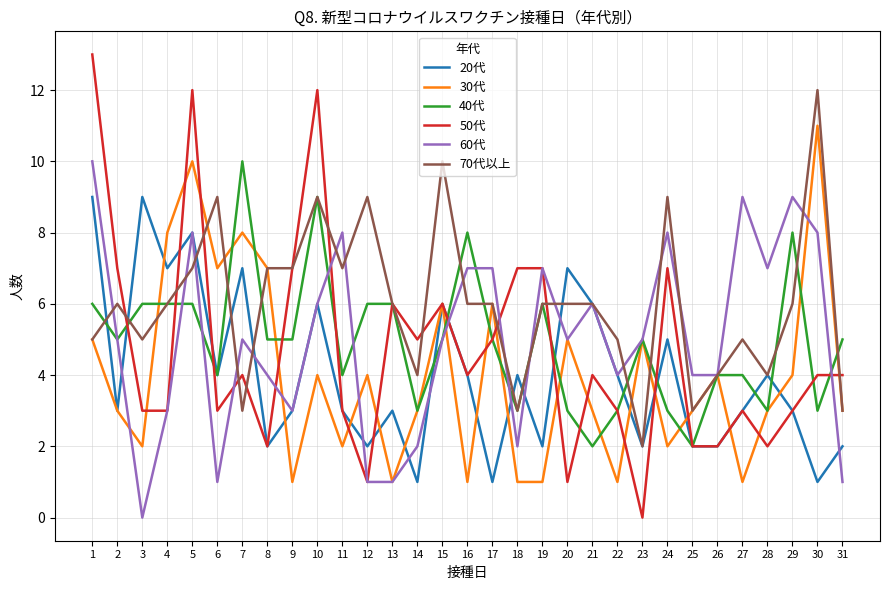

Which series has the largest total across all categories?

70代以上